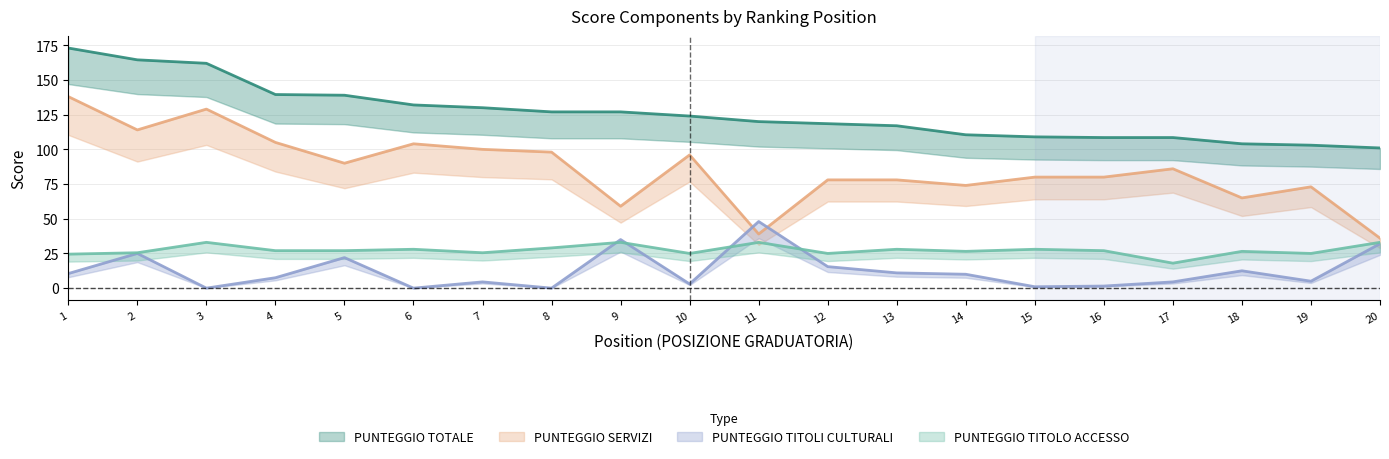

At 3, list the series in order from largest to smallest.

PUNTEGGIO TOTALE, PUNTEGGIO SERVIZI, PUNTEGGIO TITOLO ACCESSO, PUNTEGGIO TITOLI CULTURALI